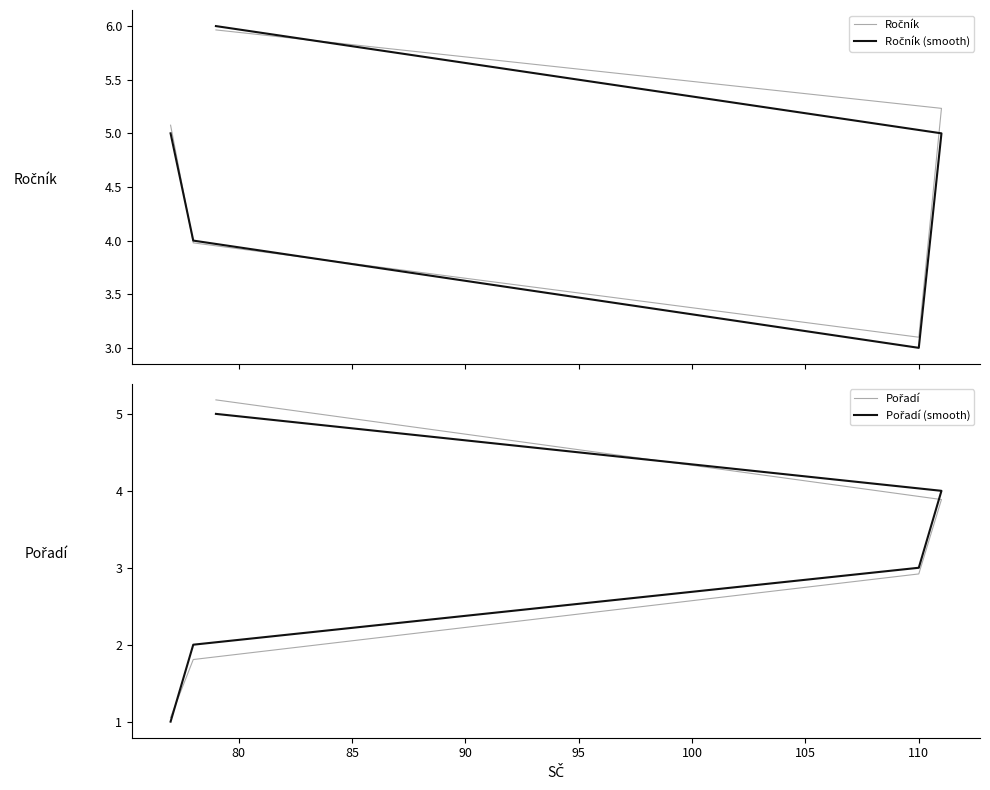

What is the average value of the Pořadí (smooth) series?

3.0